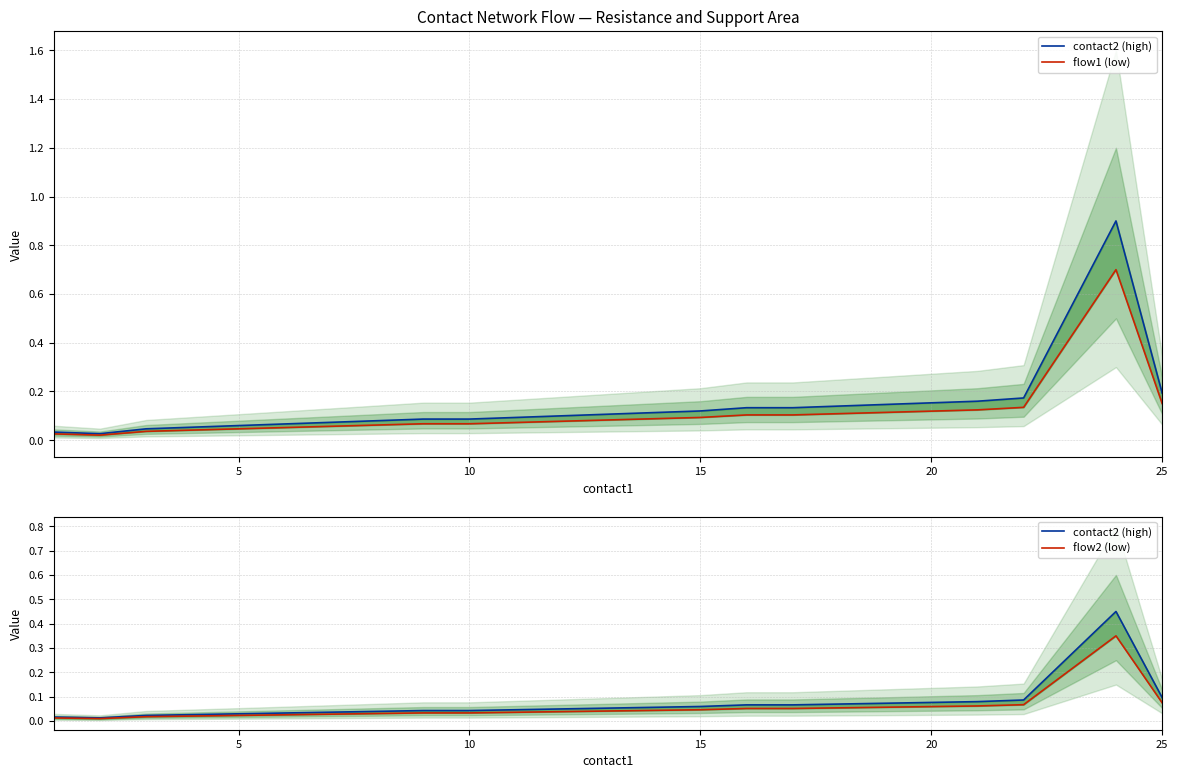

What is the average value of the flow2 (low) series?

0.1